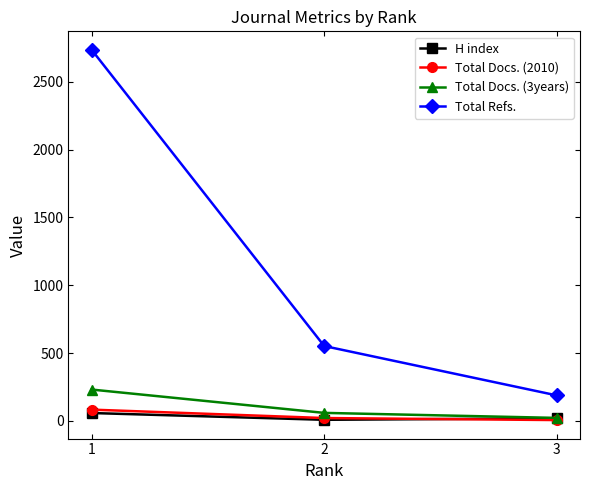

Which series has the largest range (max minus min)?

Total Refs.